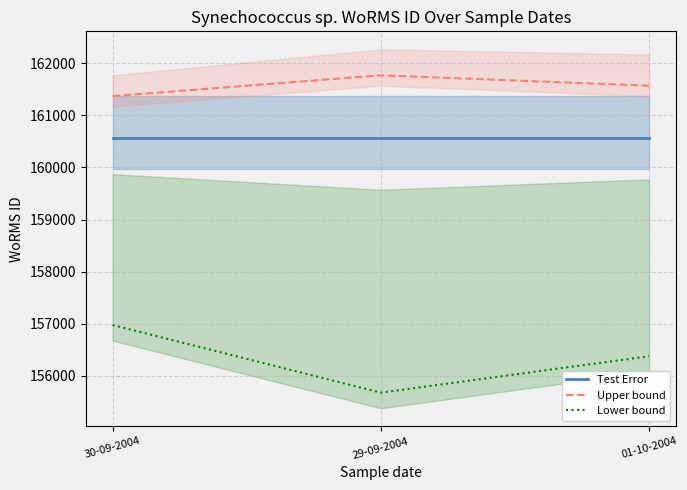

What are all the series names shown in the legend?

Test Error, Upper bound, Lower bound